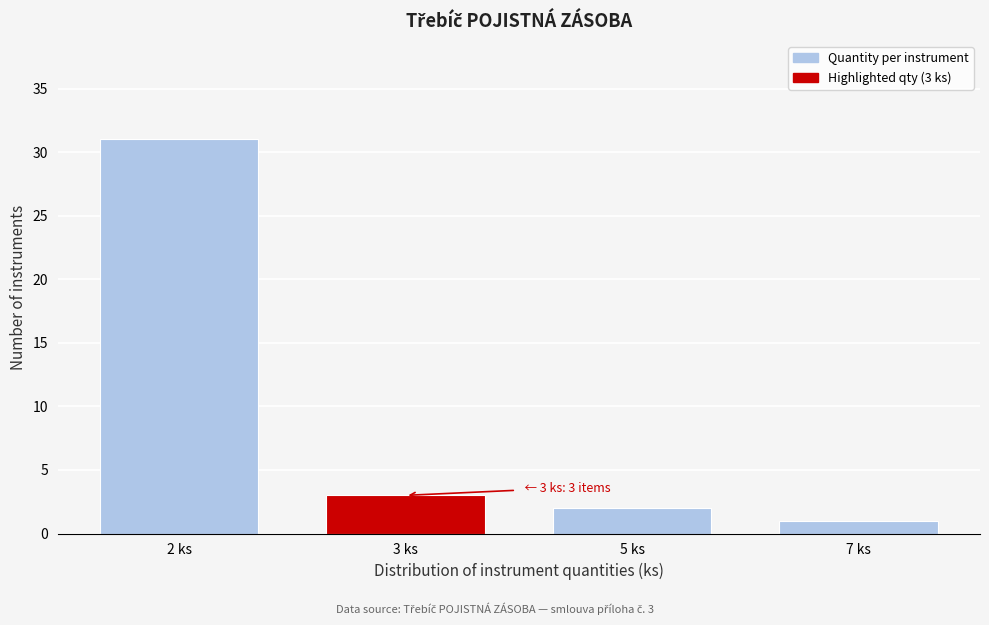

Reading left to right, extract all data points from this chart.

31	3	2	1